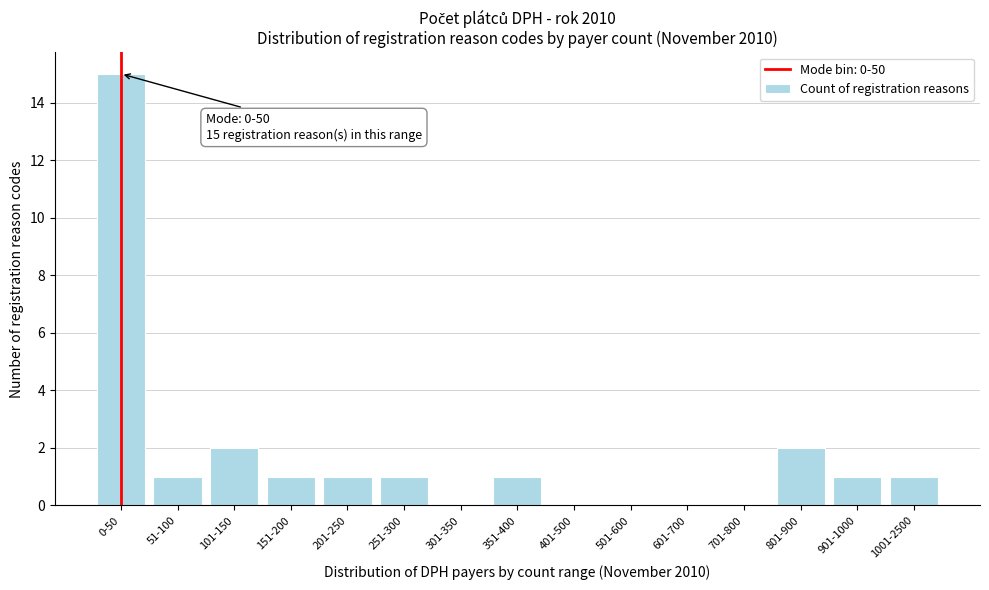

Reading left to right, transcribe all the data shown in this chart.

0-50=15	51-100=1	101-150=2	151-200=1	201-250=1	251-300=1	301-350=0	351-400=1	401-500=0	501-600=0	601-700=0	701-800=0	801-900=2	901-1000=1	1001-2500=1